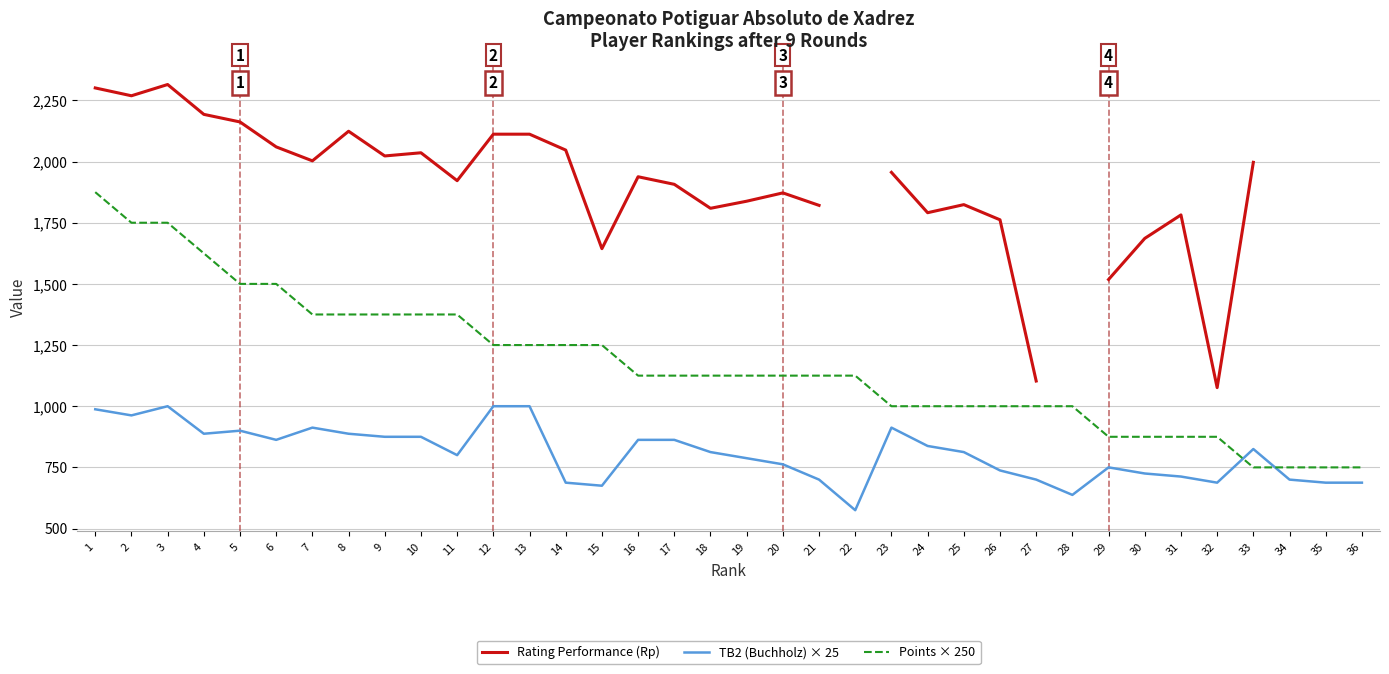

What is the difference between the Points × 250 values at 10 and 1?

500.0